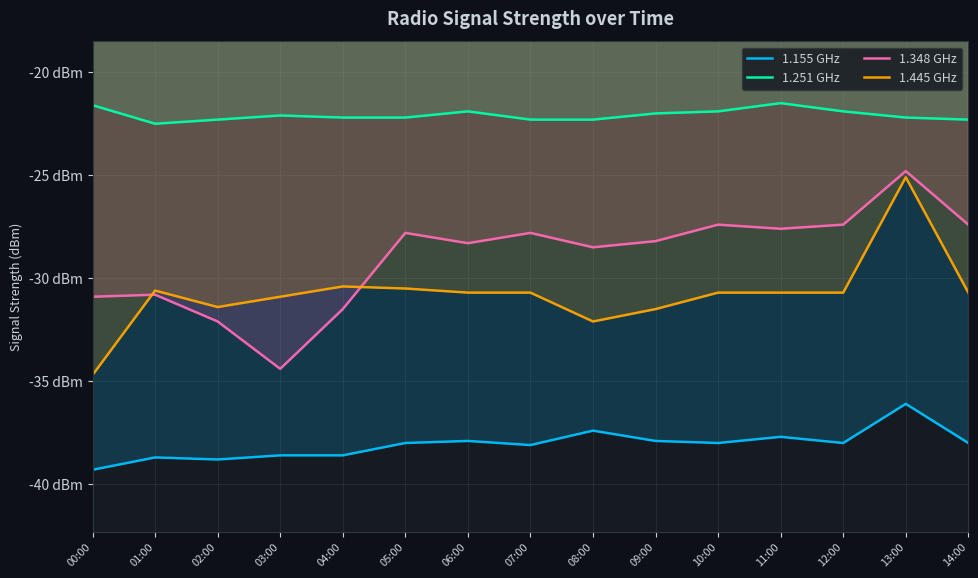

Reading left to right, what are all the values shown in this chart?

1.155 GHz: 00:00=-39.3	01:00=-38.7	02:00=-38.8	03:00=-38.6	04:00=-38.6	05:00=-38.0	06:00=-37.9	07:00=-38.1	08:00=-37.4	09:00=-37.9	10:00=-38.0	11:00=-37.7	12:00=-38.0	13:00=-36.1	14:00=-38.0
1.251 GHz: 00:00=-21.6	01:00=-22.5	02:00=-22.3	03:00=-22.1	04:00=-22.2	05:00=-22.2	06:00=-21.9	07:00=-22.3	08:00=-22.3	09:00=-22.0	10:00=-21.9	11:00=-21.5	12:00=-21.9	13:00=-22.2	14:00=-22.3
1.348 GHz: 00:00=-30.9	01:00=-30.8	02:00=-32.1	03:00=-34.4	04:00=-31.5	05:00=-27.8	06:00=-28.3	07:00=-27.8	08:00=-28.5	09:00=-28.2	10:00=-27.4	11:00=-27.6	12:00=-27.4	13:00=-24.8	14:00=-27.4
1.445 GHz: 00:00=-34.7	01:00=-30.6	02:00=-31.4	03:00=-30.9	04:00=-30.4	05:00=-30.5	06:00=-30.7	07:00=-30.7	08:00=-32.1	09:00=-31.5	10:00=-30.7	11:00=-30.7	12:00=-30.7	13:00=-25.1	14:00=-30.7